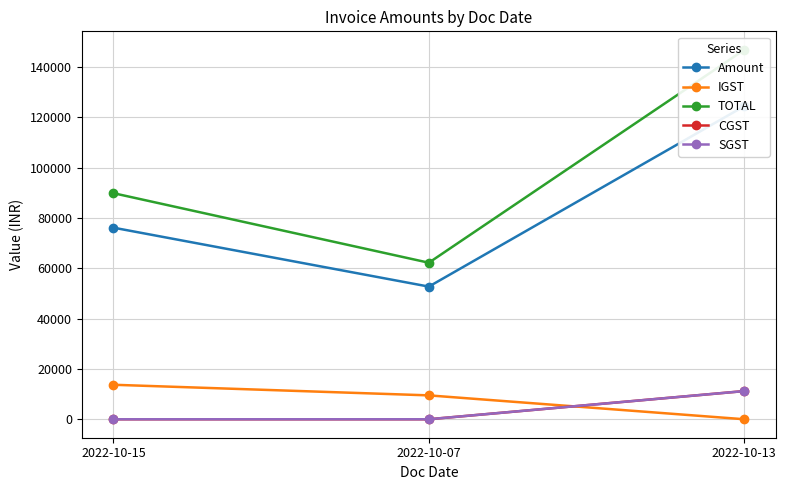

What is the total value across all series at 2022-10-07?

124480